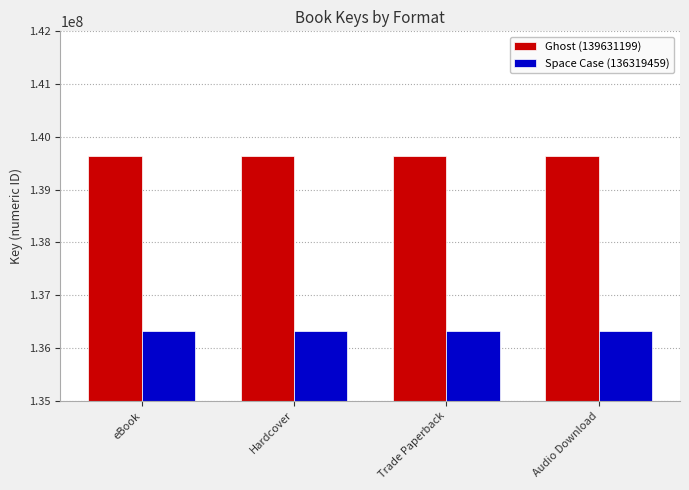

Reading left to right, what are all the values shown in this chart?

Ghost (139631199): 139631199	139631199	139631199	139631199
Space Case (136319459): 136319459	136319459	136319459	136319459